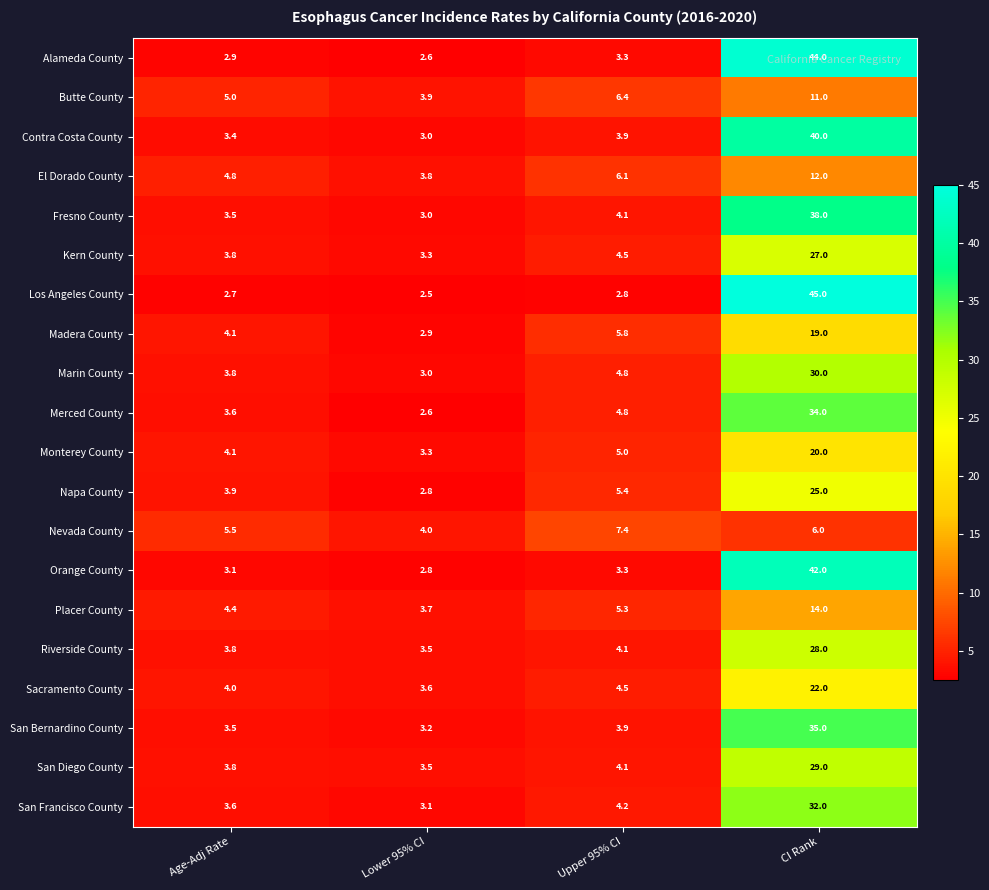

What is the sum of the Madera County values at CI Rank and Lower 95% CI?

21.9